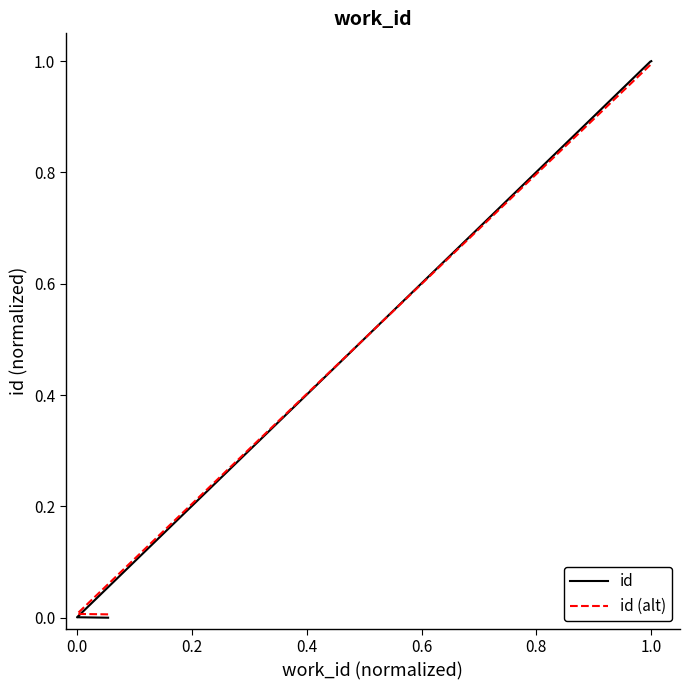

What are all the series names shown in the legend?

id, id (alt)